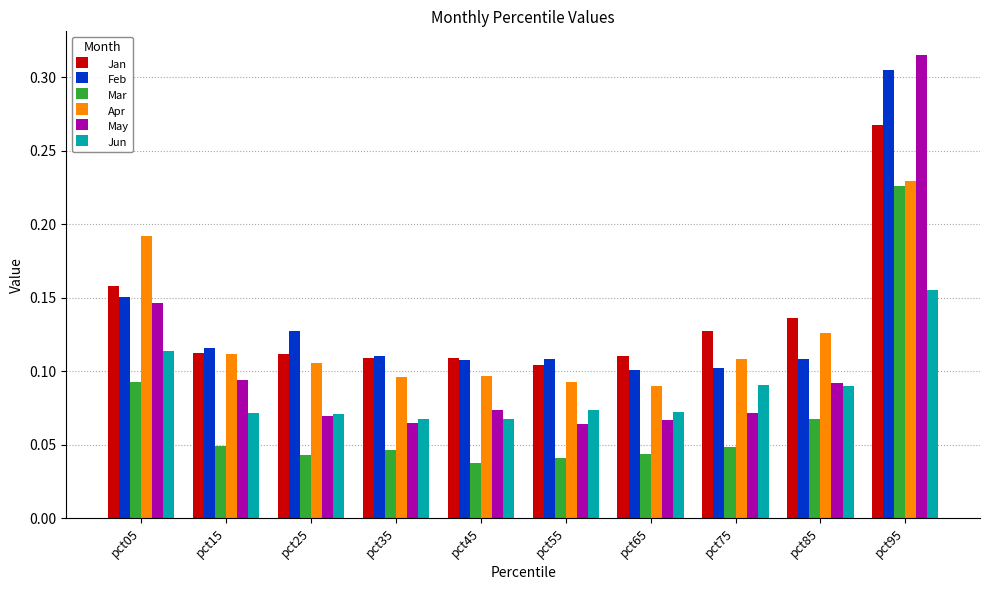

What are all the series names shown in the legend?

Jan, Feb, Mar, Apr, May, Jun